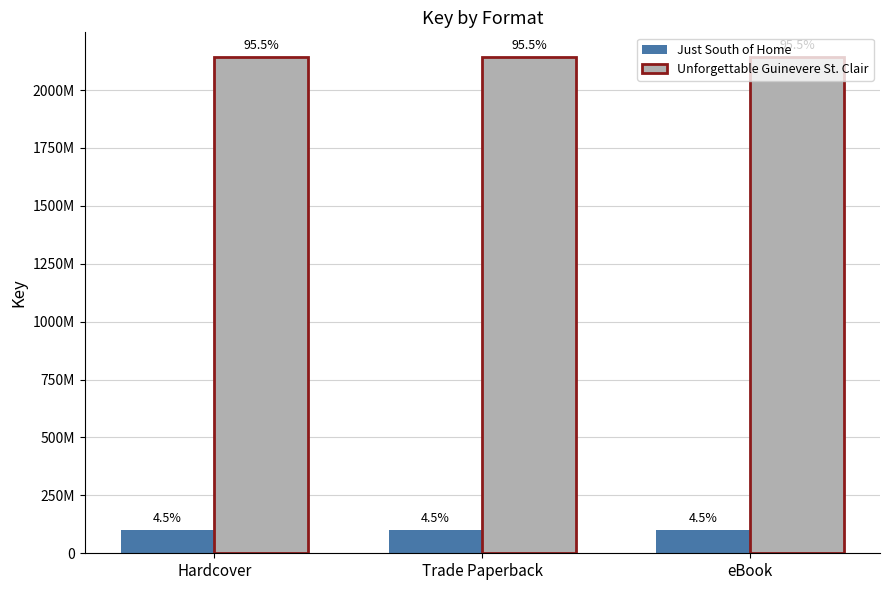

What are all the series names shown in the legend?

Just South of Home, Unforgettable Guinevere St. Clair